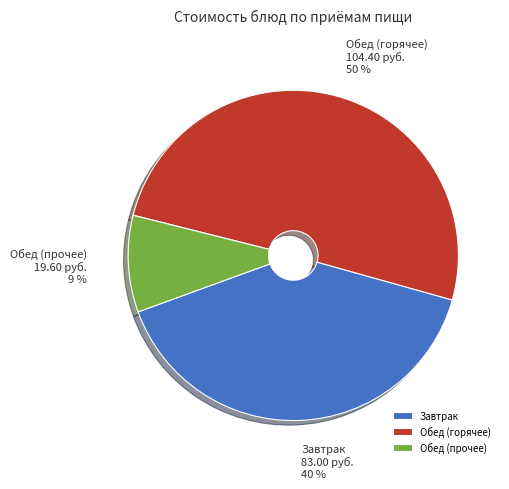

What percentage is the Обед (прочее) slice, to the nearest percent?

9%